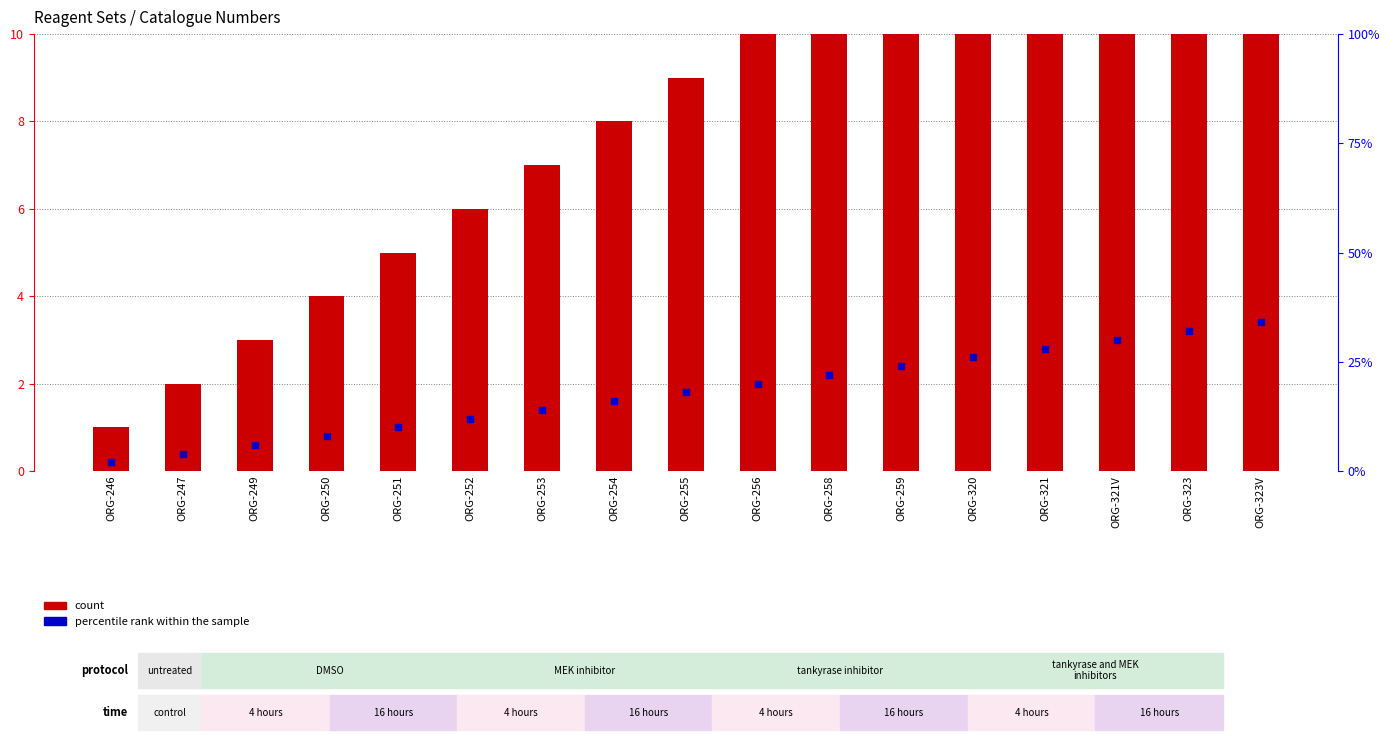

At which category is the sum across all series the highest?

ORG-323V